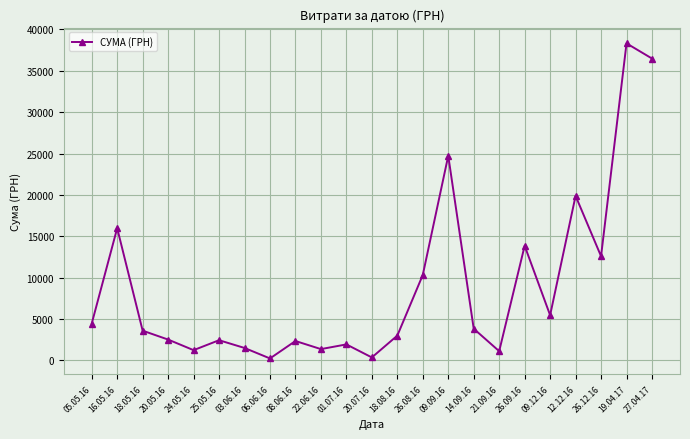

Which has a higher value, 27.04.17 or 18.05.16?

27.04.17